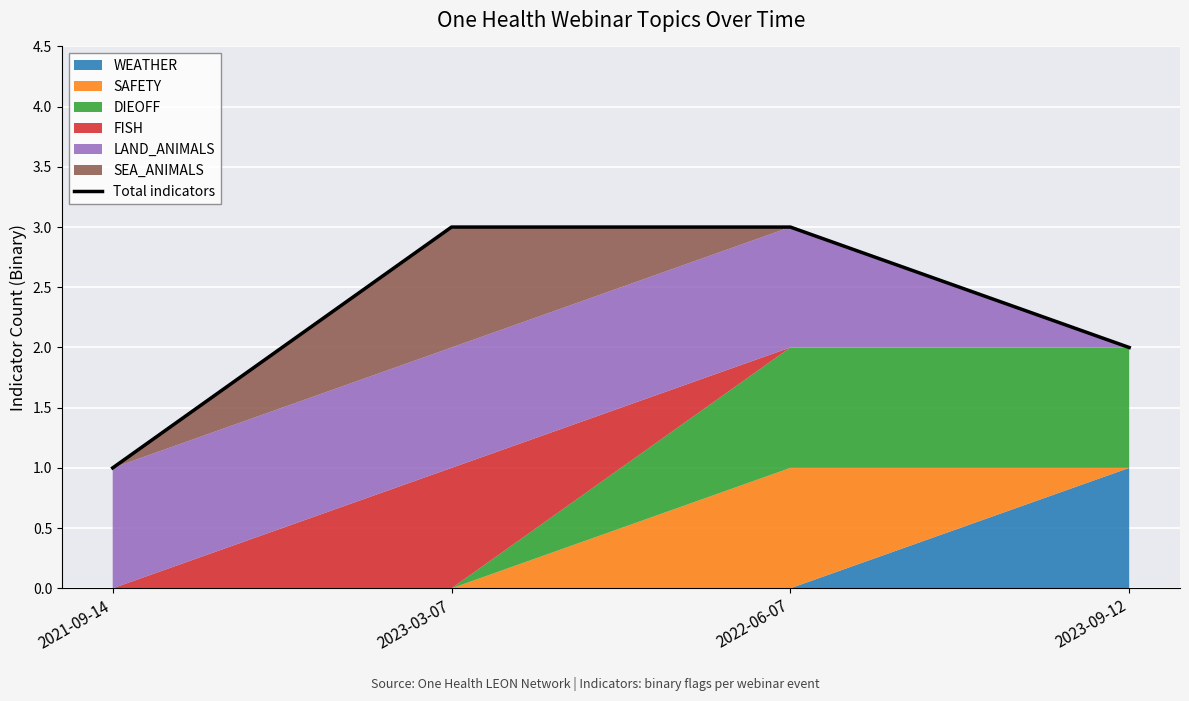

What is the minimum value shown in the chart?

1